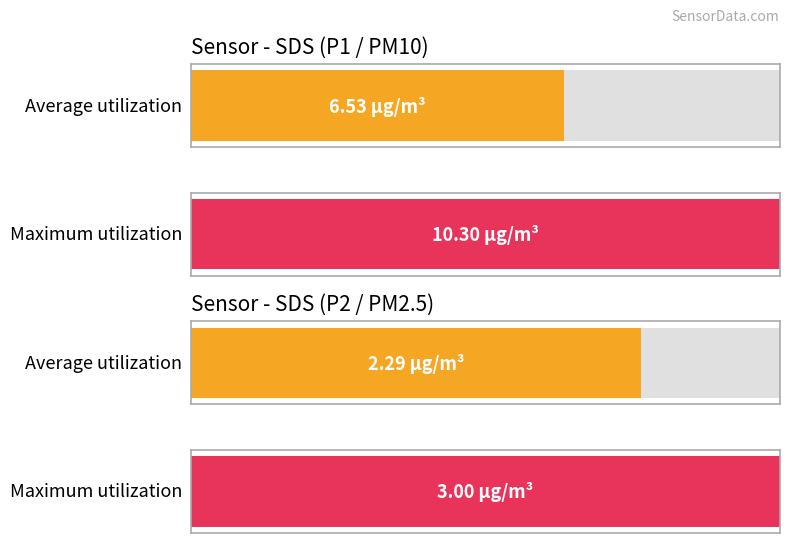

Which series has the widest spread of values?

Maximum utilization